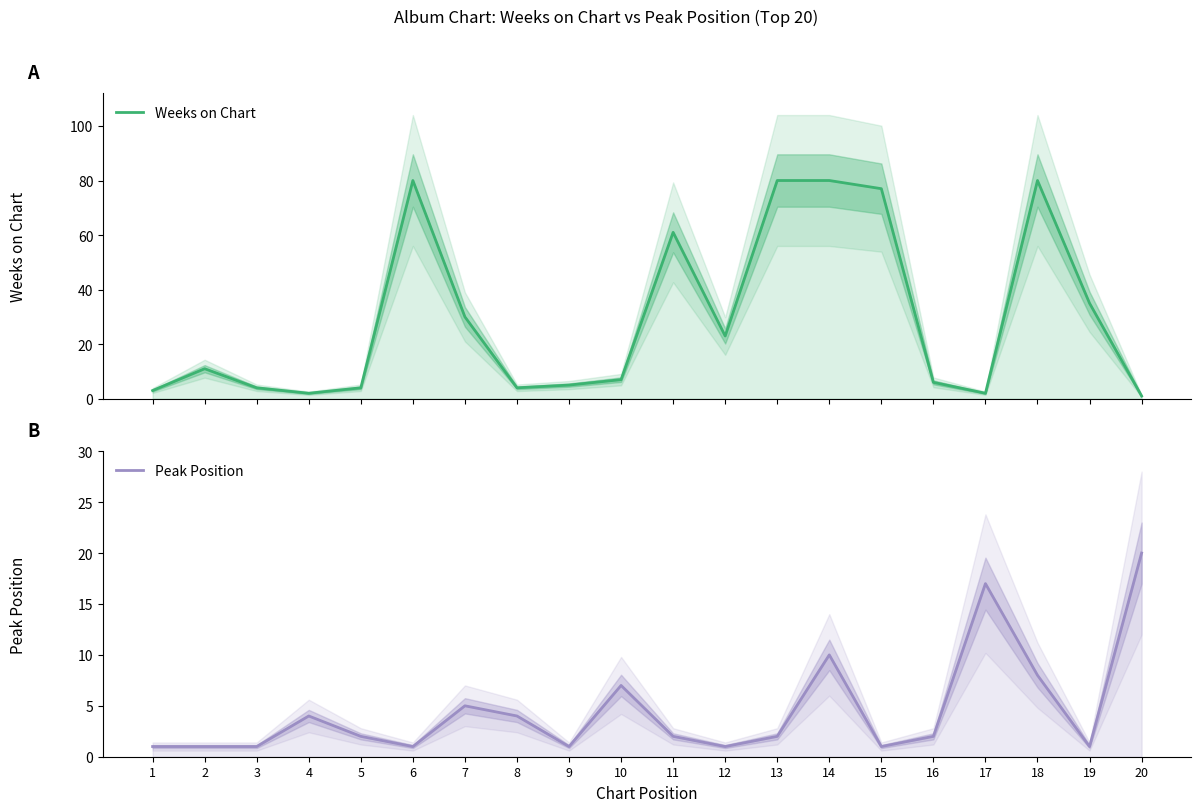

After their last crossing, which series has the higher values: Weeks on Chart or Peak Position?

Peak Position